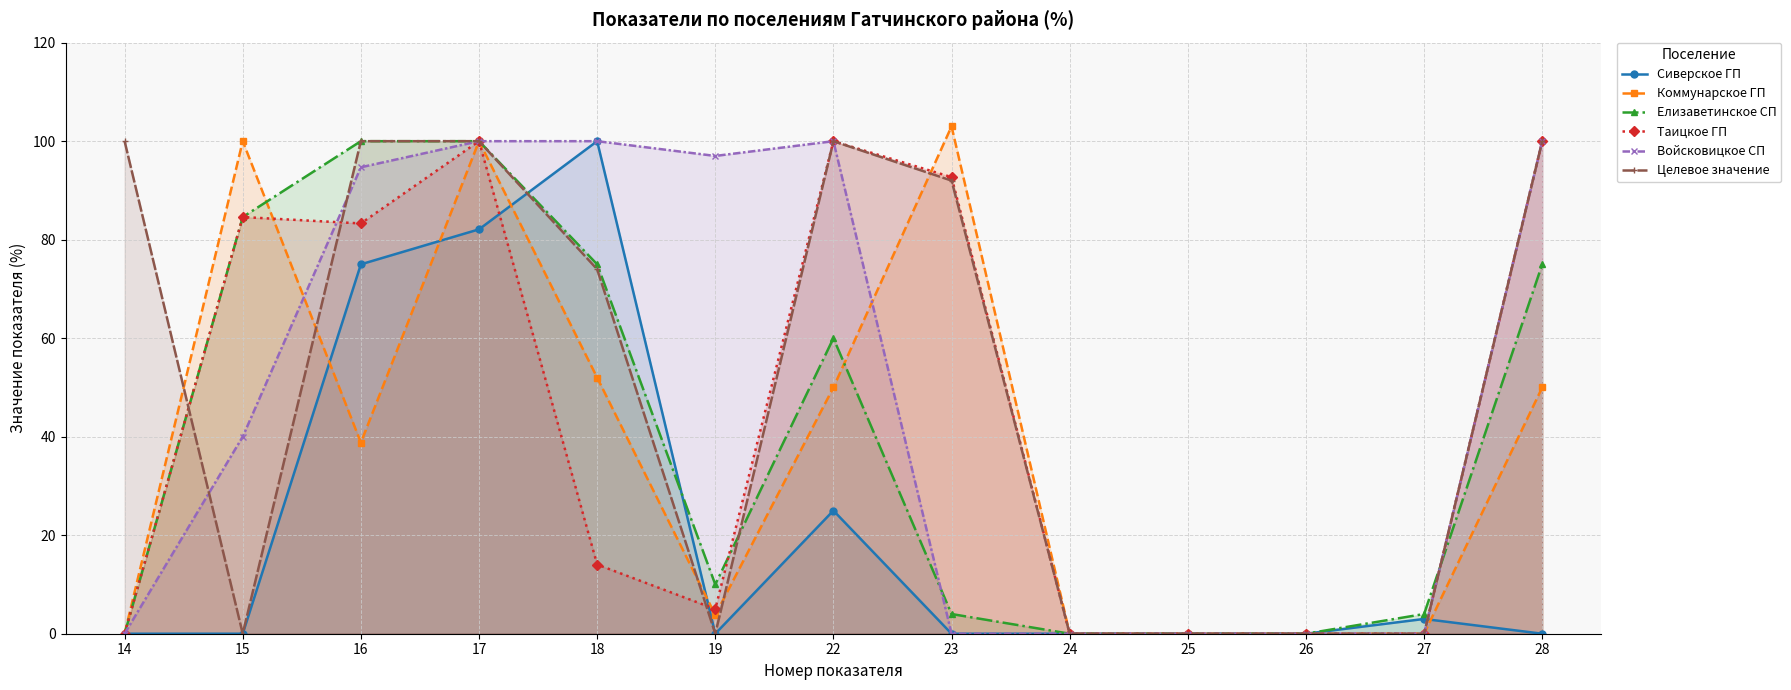

At which label does Елизаветинское СП first exceed 10?

15